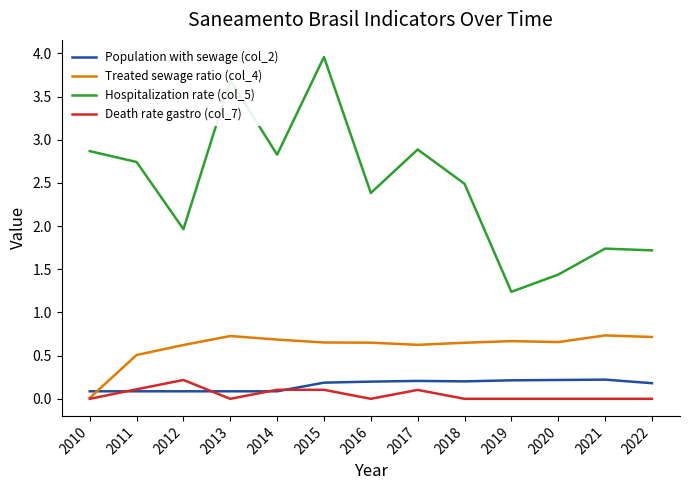

What is the spread (max minus min) of values at 2016?

2.4